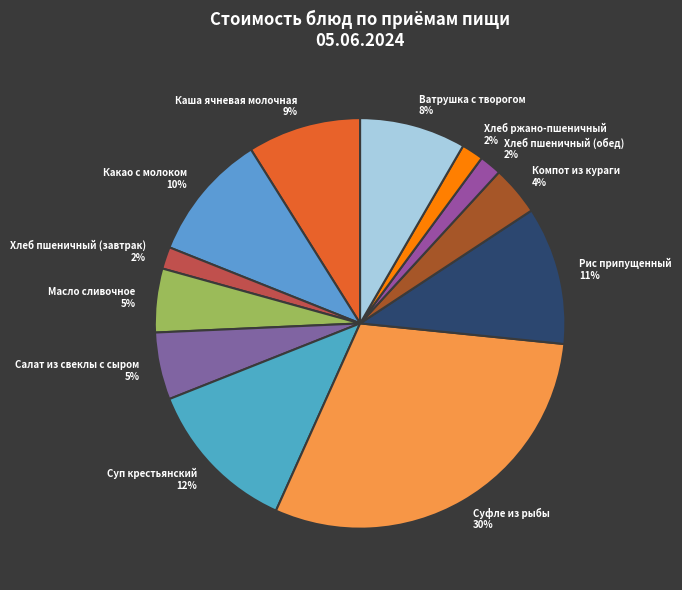

Count the number of slices in the pie.

12